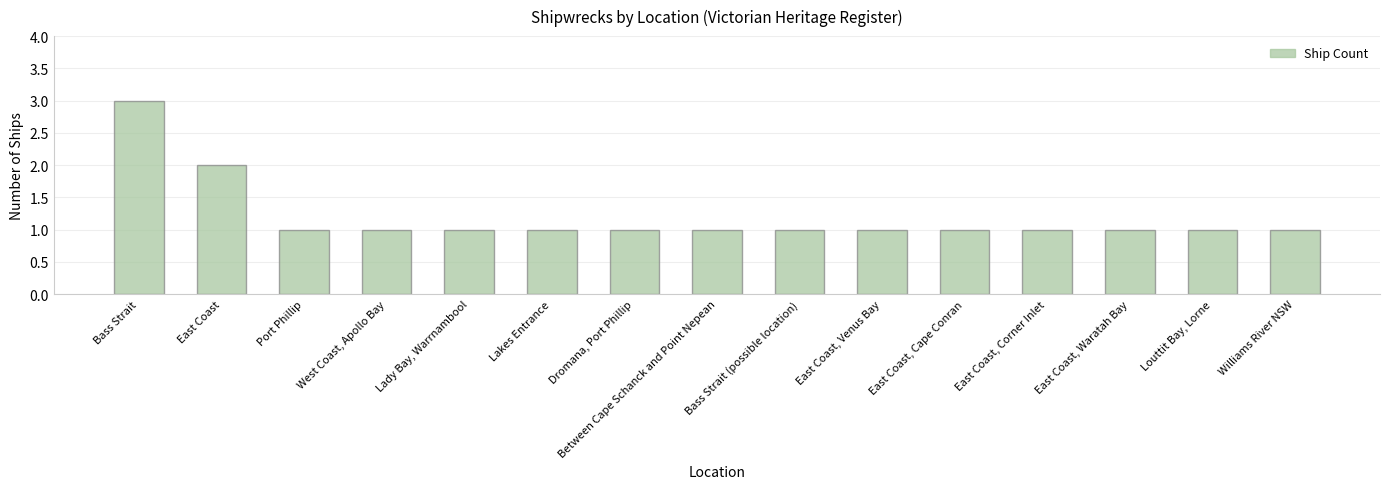

Where is the data nearest to the value 2?

East Coast